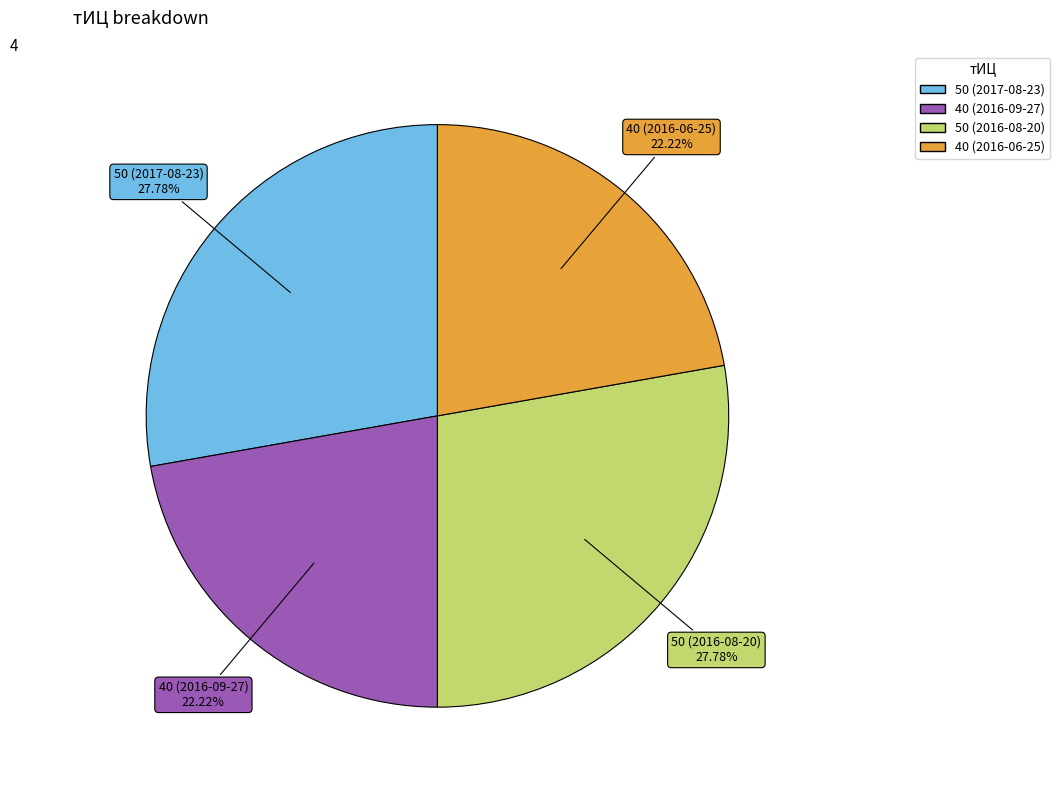

What is the ratio of the value at 40 (2016-06-25) to the value at 50 (2017-08-23)?

0.8